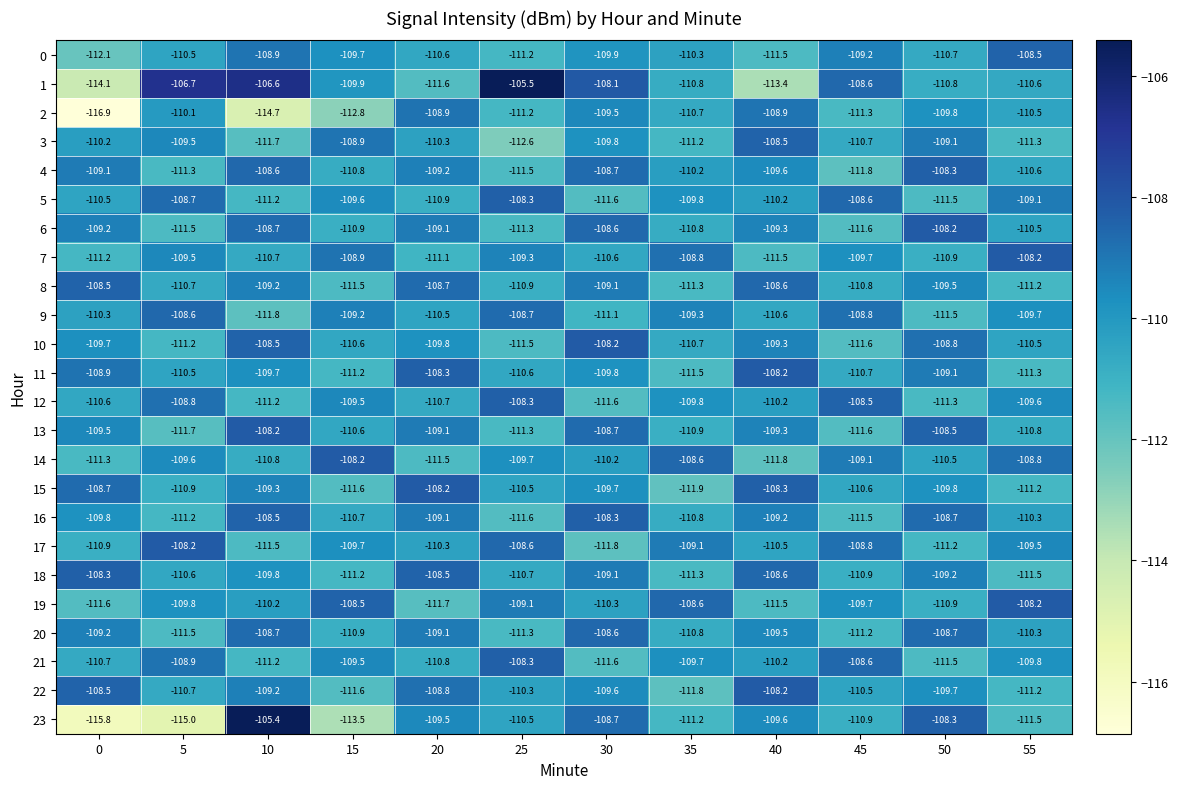

What is the sum of all 1 values?

-1316.7